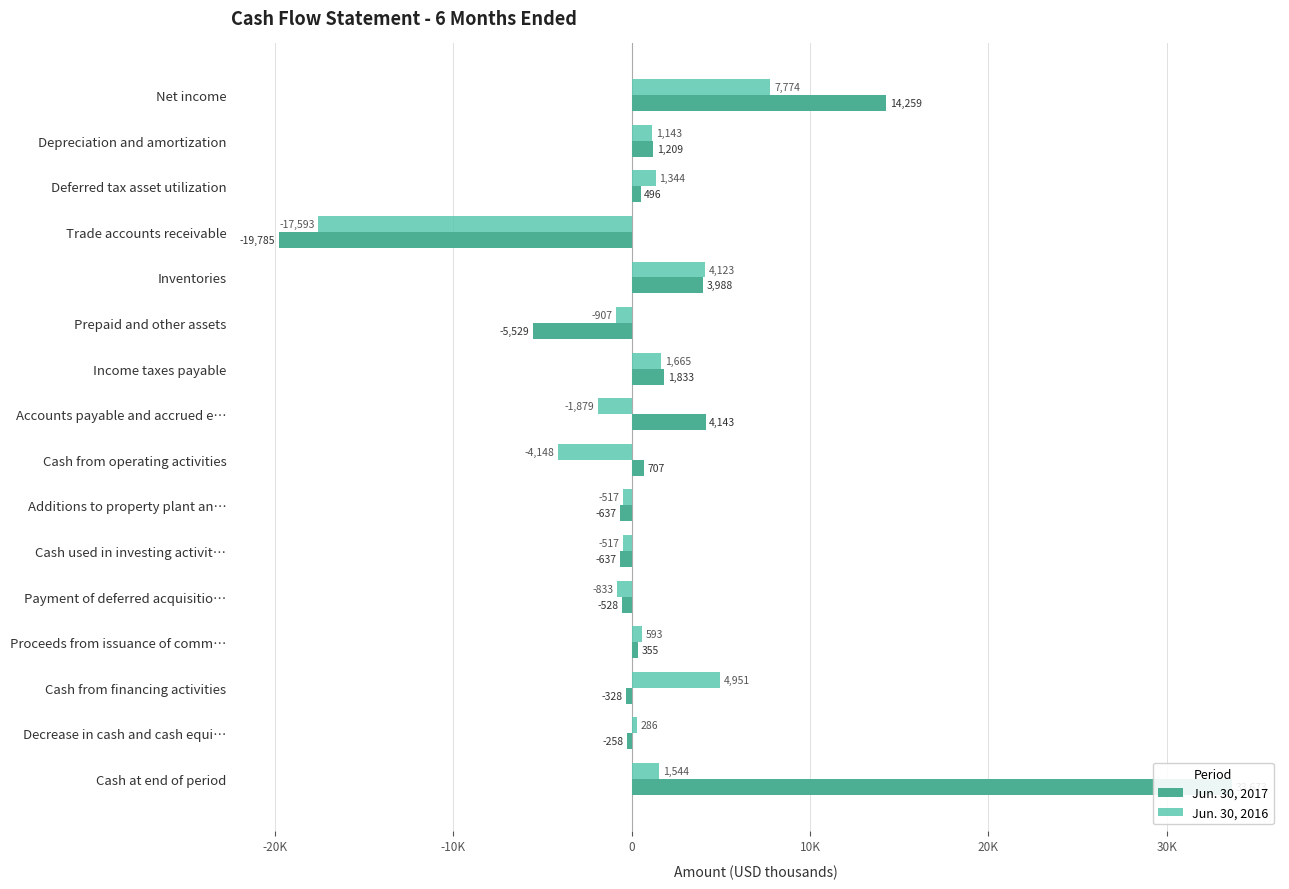

Which series has the largest range (max minus min)?

Jun. 30, 2017